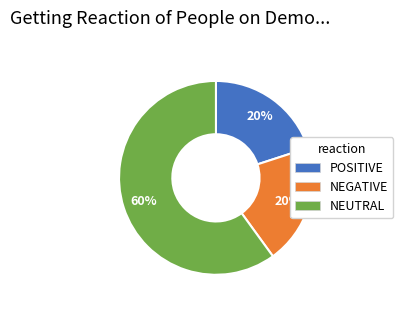

What is the majority slice?

NEUTRAL